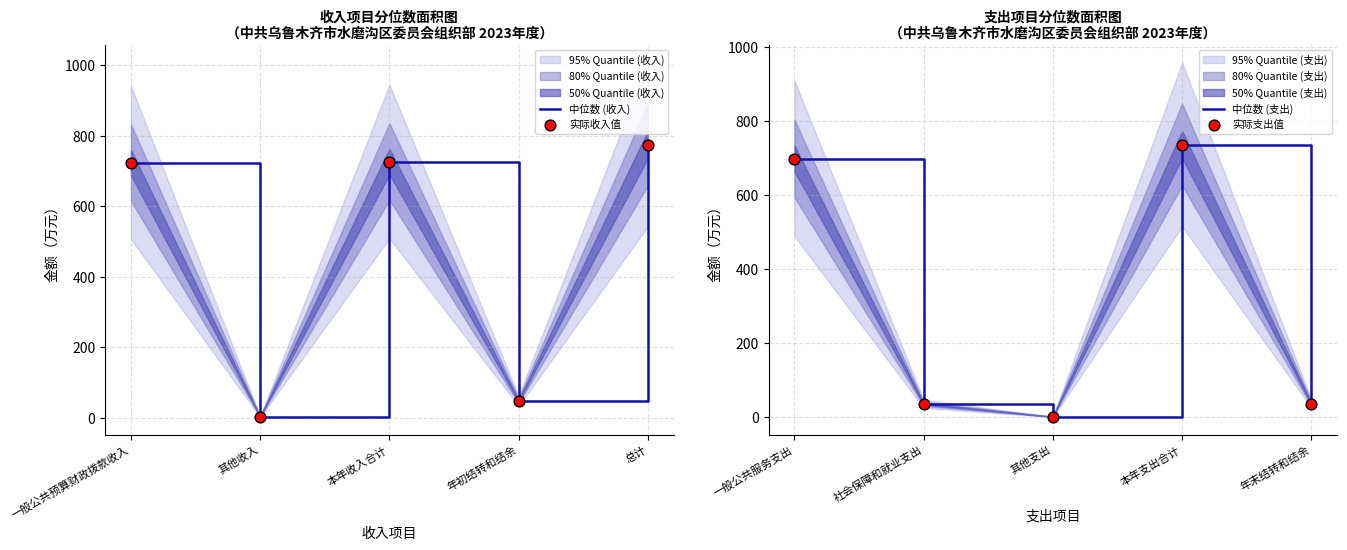

The 中位数 (收入) series shows 362.2 at 总计. True or false?

False